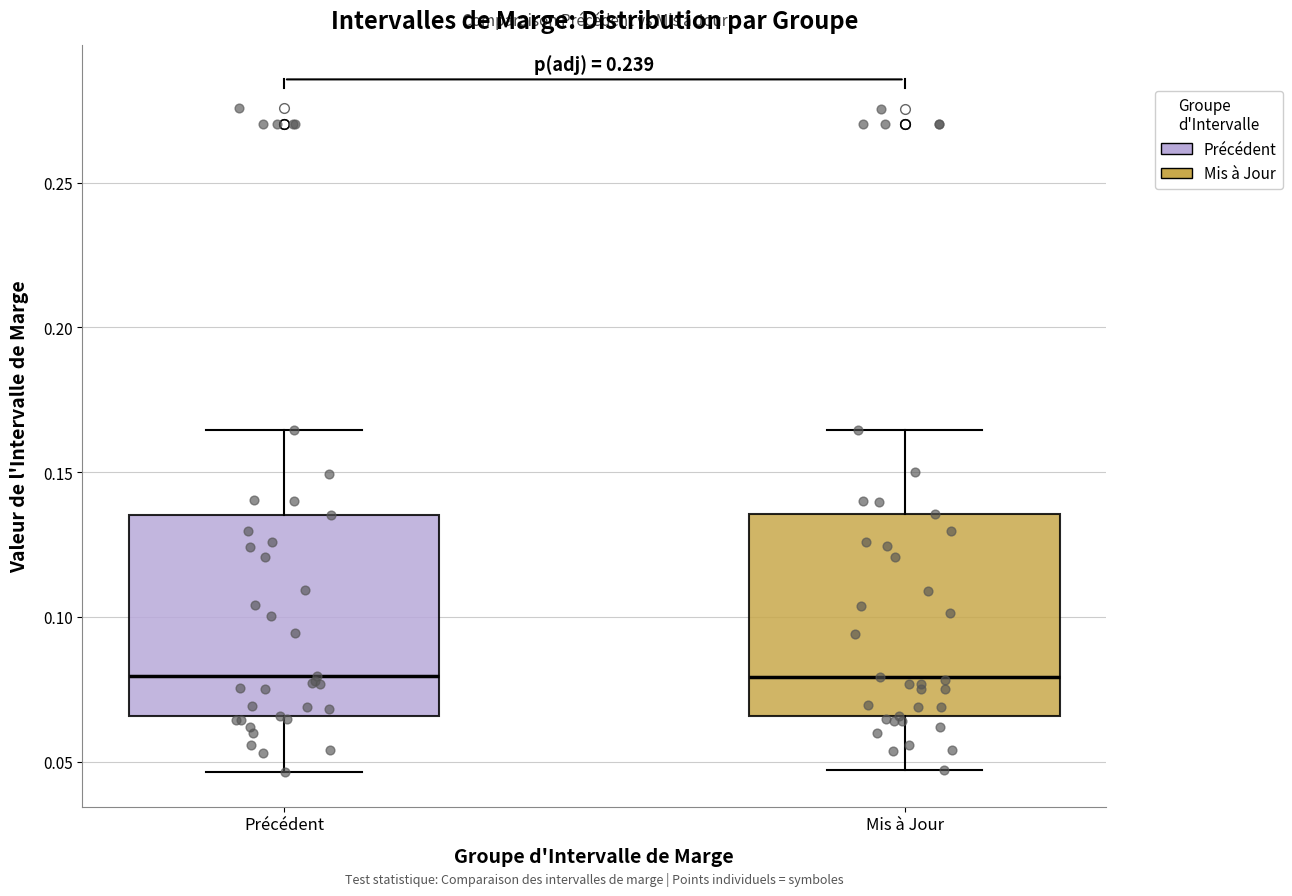

Reading left to right, read every box against the y-axis: the position of its median line, the range the box covers, and the ends of its whiskers. The values are not printed on the chart, so give them approximately, as read against the axis.

Précédent: median 0.080, box 0.065 to 0.135, whiskers 0.045 to 0.165
Mis à Jour: median 0.080, box 0.065 to 0.135, whiskers 0.045 to 0.165